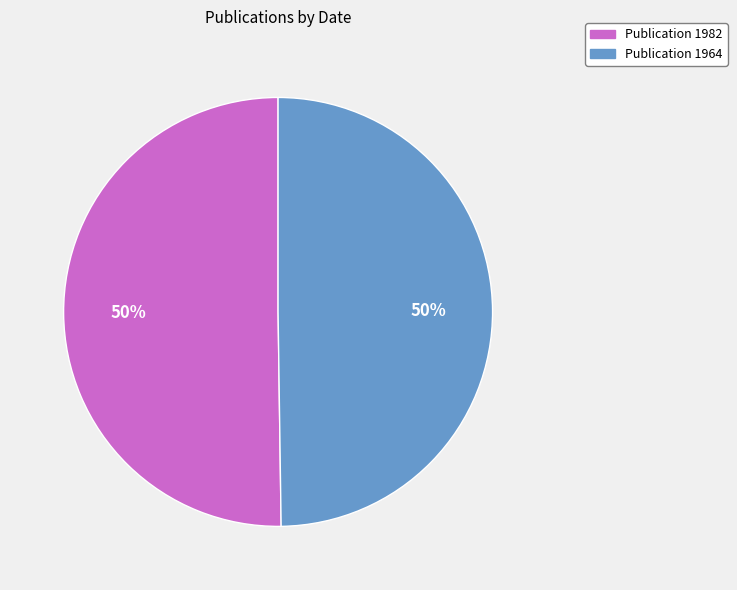

To the nearest percent, what is the average slice percentage?

50%